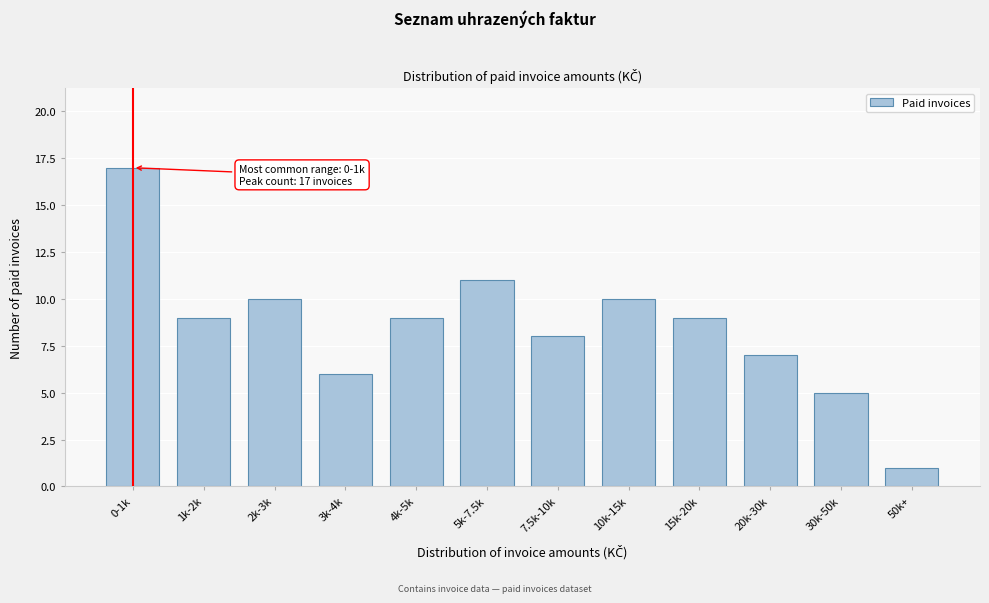

Reading right to left, list all the values displayed in this chart.

1	5	7	9	10	8	11	9	6	10	9	17